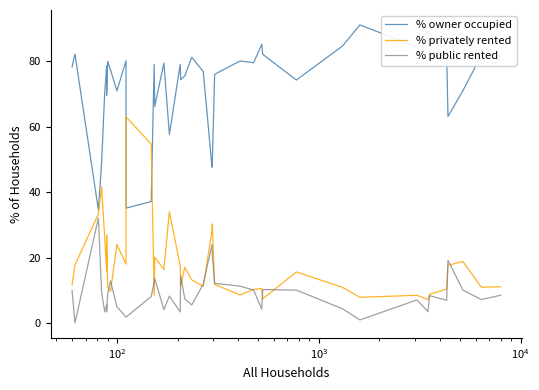

What is the difference between the maximum and minimum values in the % owner occupied series?

56.6